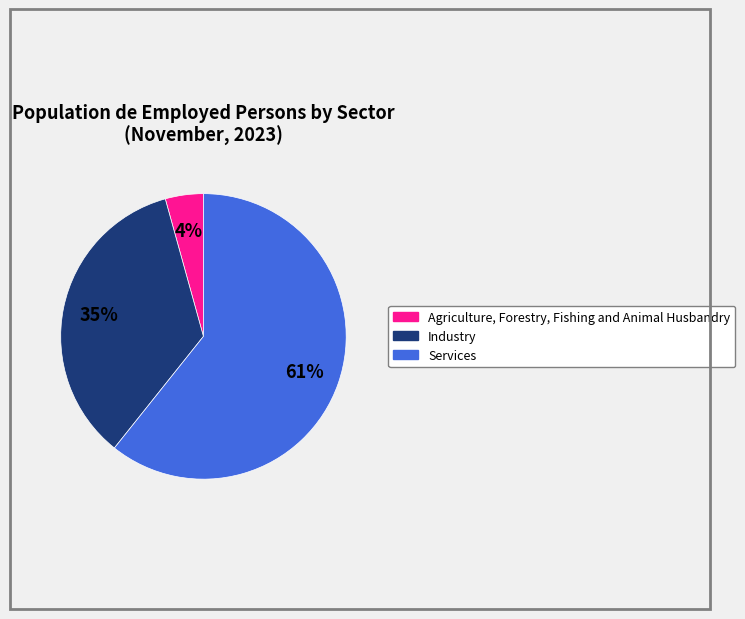

How many slices are in this pie chart?

3